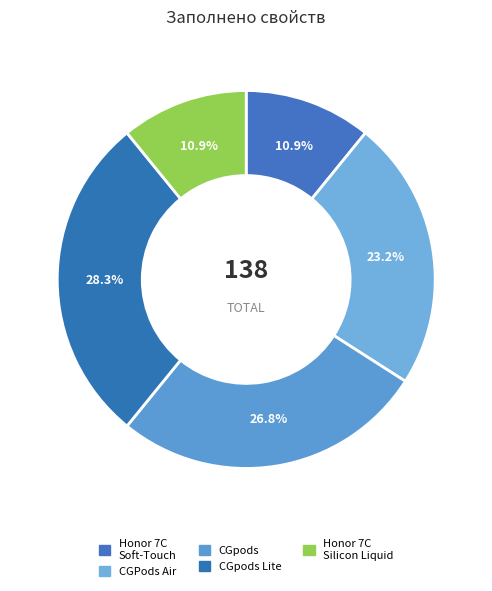

Does any single category account for the majority?

No